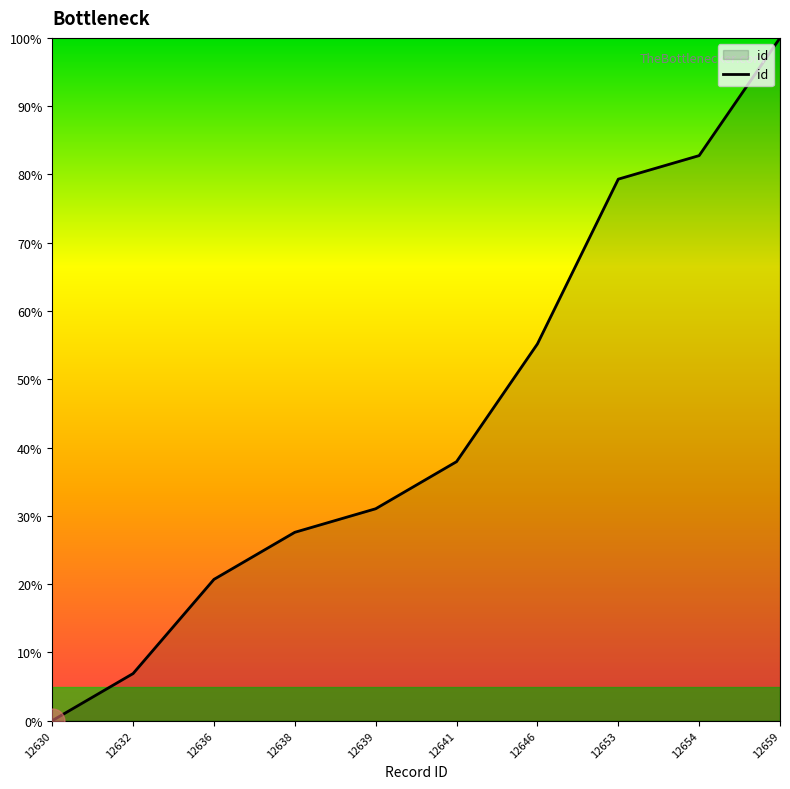

How many values exceed 37?

5